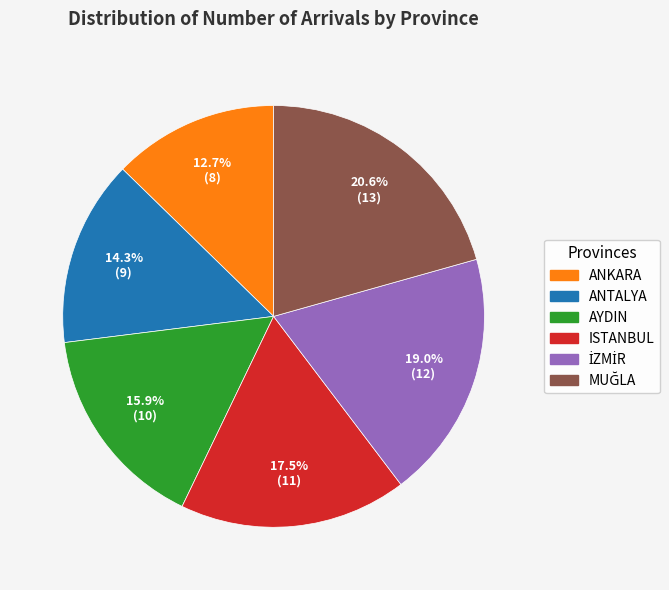

What is the smallest slice in the pie chart?

ANKARA